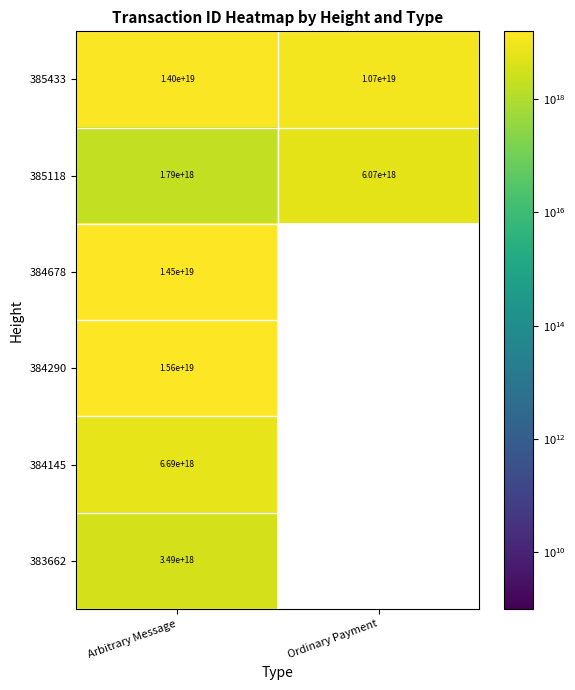

Where is 385118 nearest to the value 3930000000000000000?

Arbitrary Message